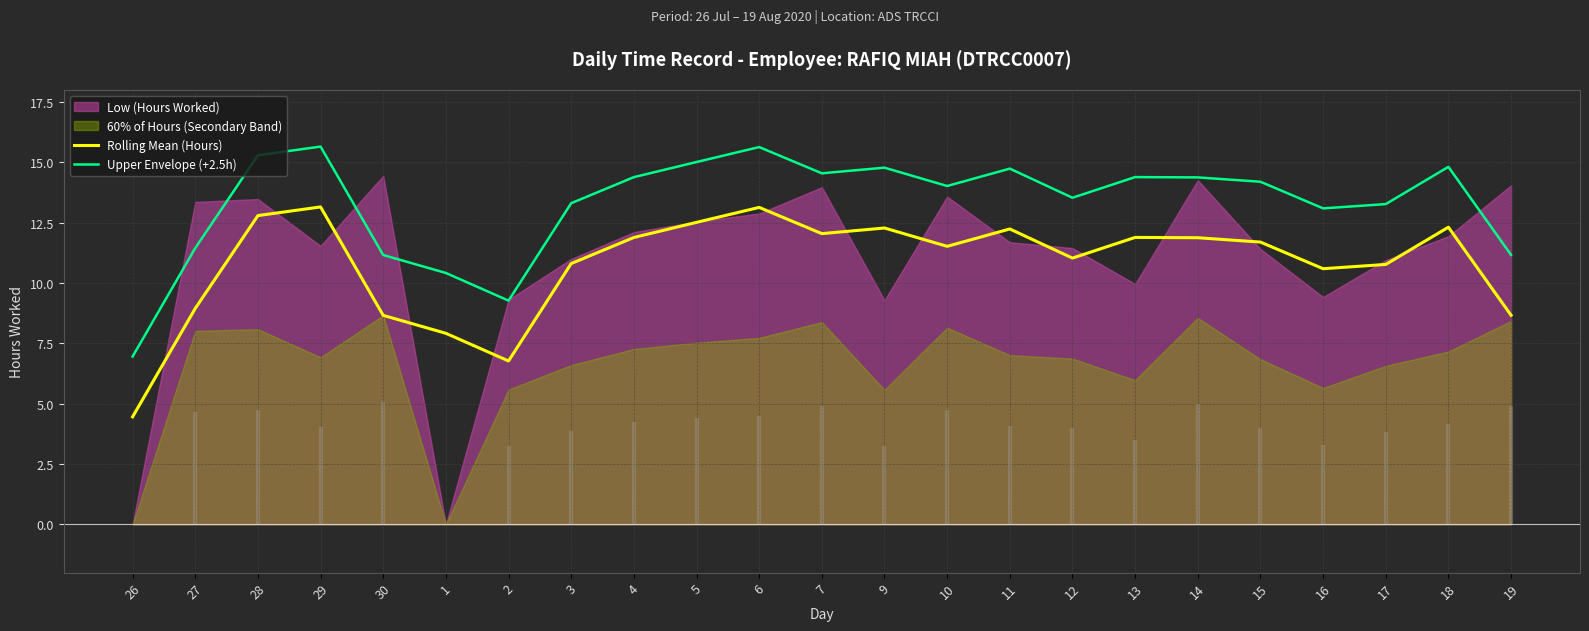

What is the label of the 15th point from the left?

11